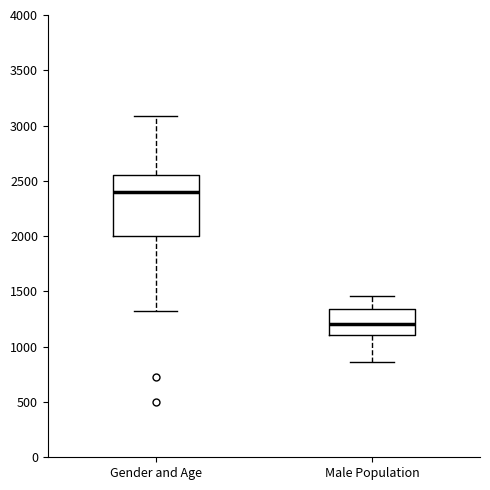

Which box has the highest median line?

Gender and Age